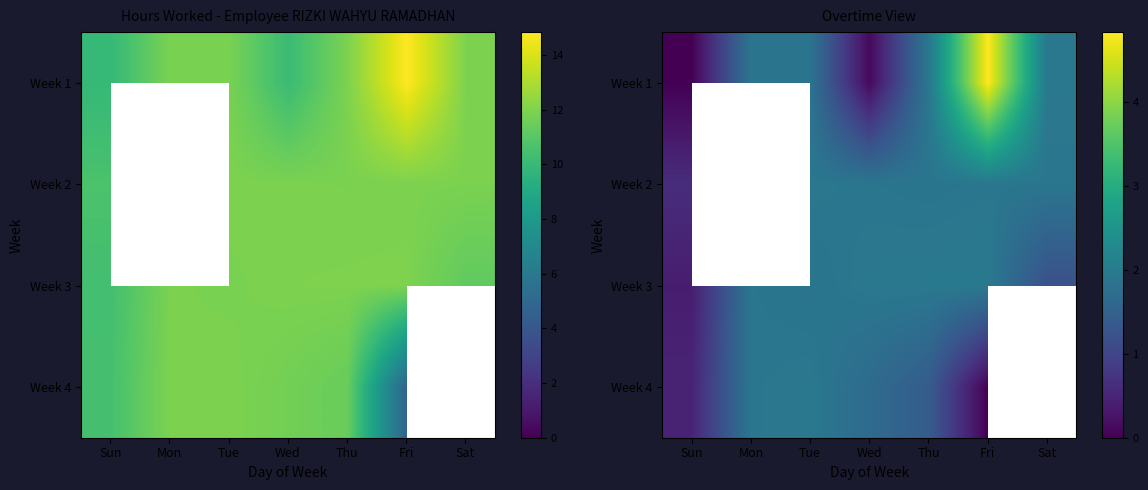

Which has a higher value, Thu or Mon?

Thu